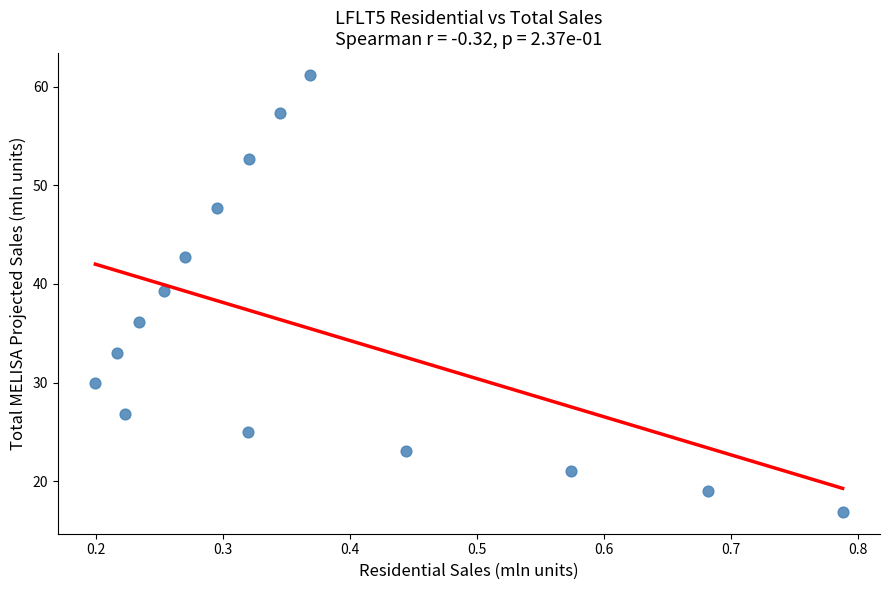

What is the range of Y values (max minus min)?

44.3